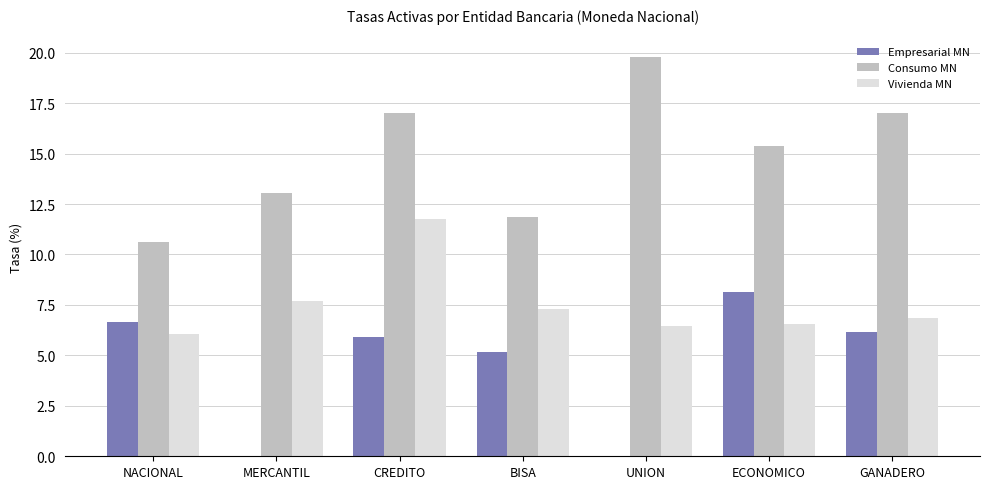

Between UNION and ECONOMICO, which series saw the biggest shift?

Empresarial MN